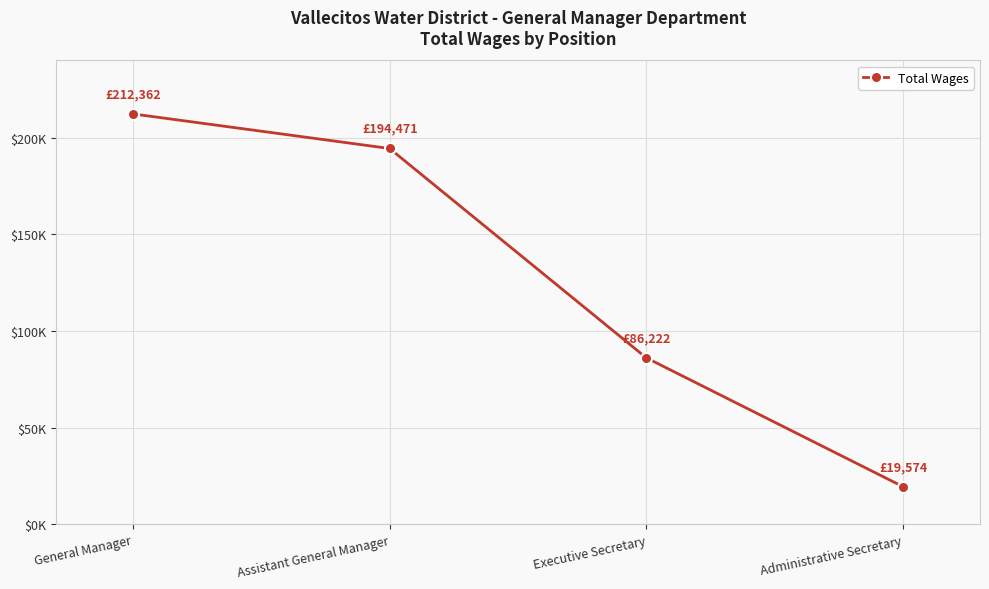

True or false: the data shows 259585 at Assistant General Manager.

False